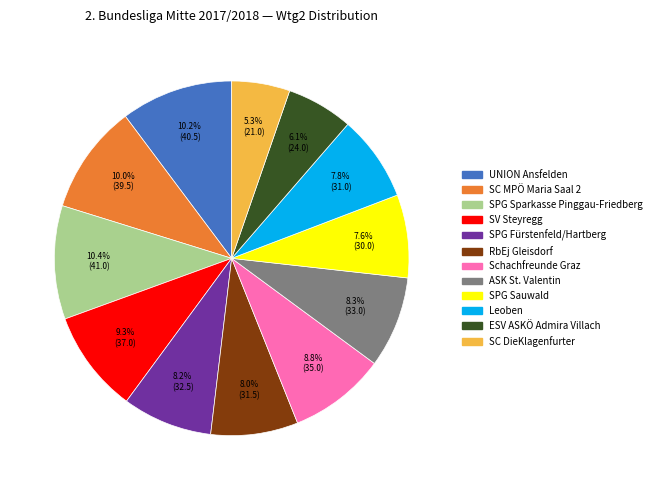

To the nearest percent, what percentage of the pie is SV Steyregg?

9%